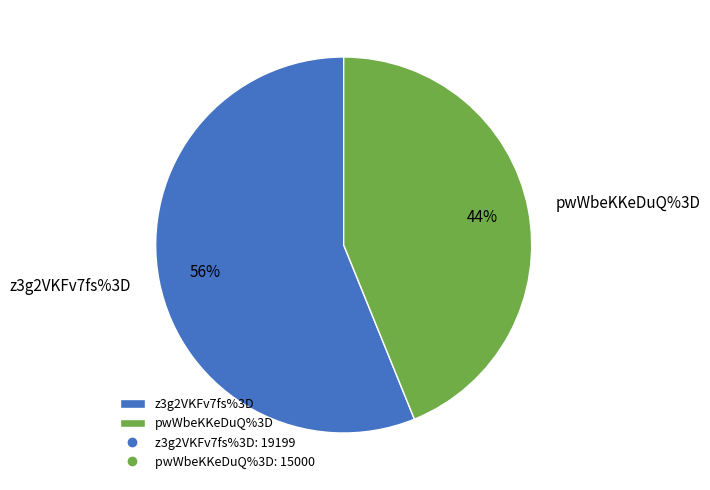

How many slices are in this pie chart?

2